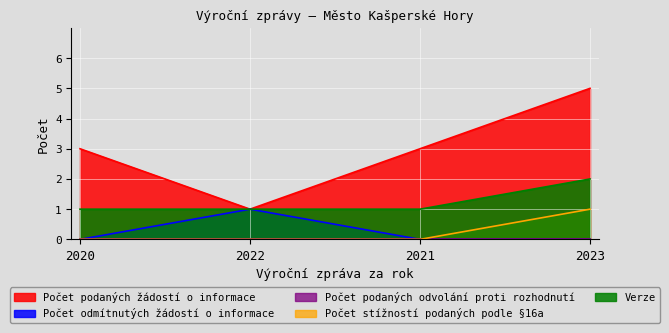

What is the greatest value displayed?

5